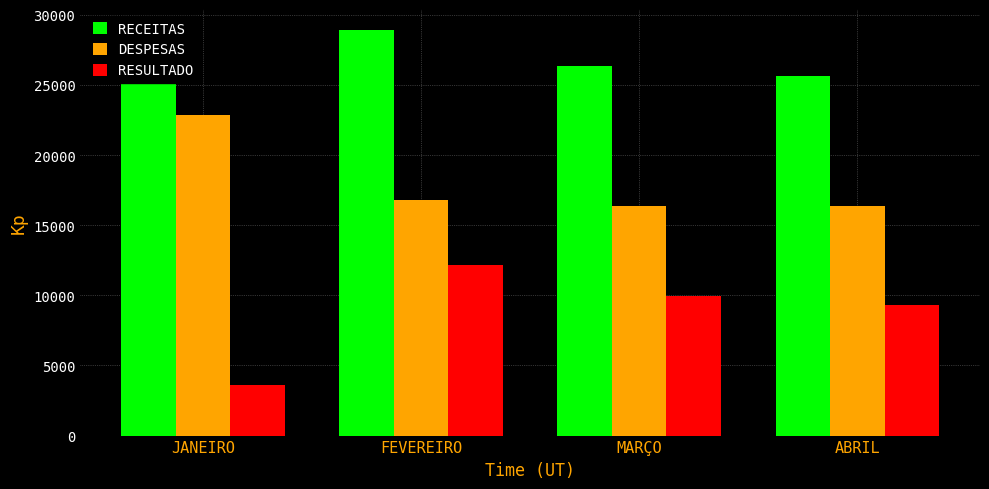

What is the lowest value of the RECEITAS series?

25638.2